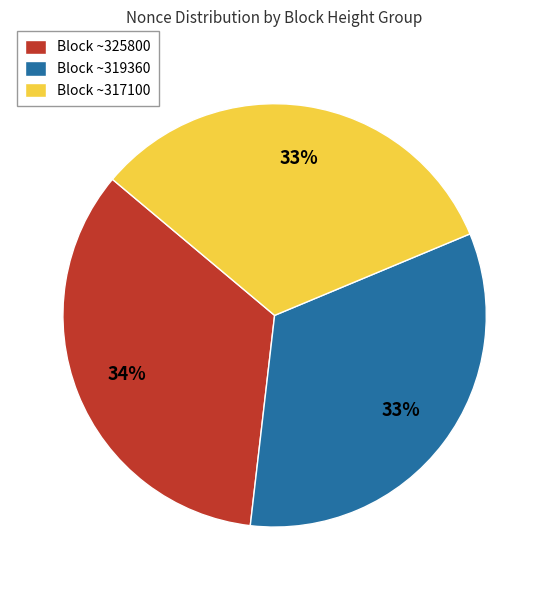

What is the largest slice in the pie chart?

Block ~325800